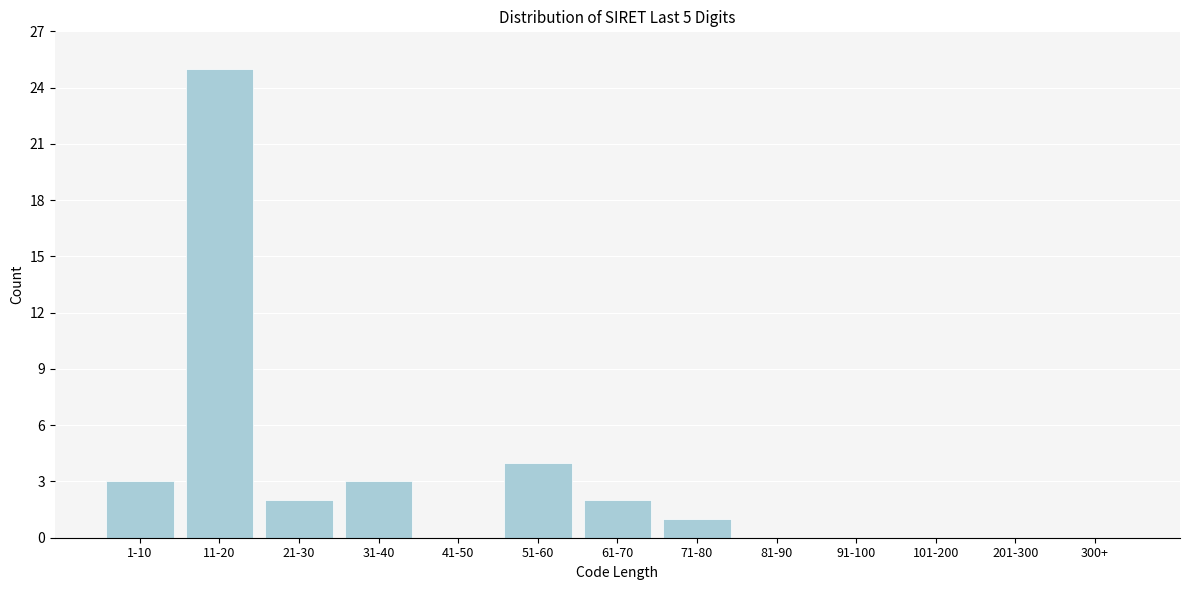

Reading left to right, what are all the values shown in this chart?

1-10=3	11-20=25	21-30=2	31-40=3	41-50=0	51-60=4	61-70=2	71-80=1	81-90=0	91-100=0	101-200=0	201-300=0	300+=0